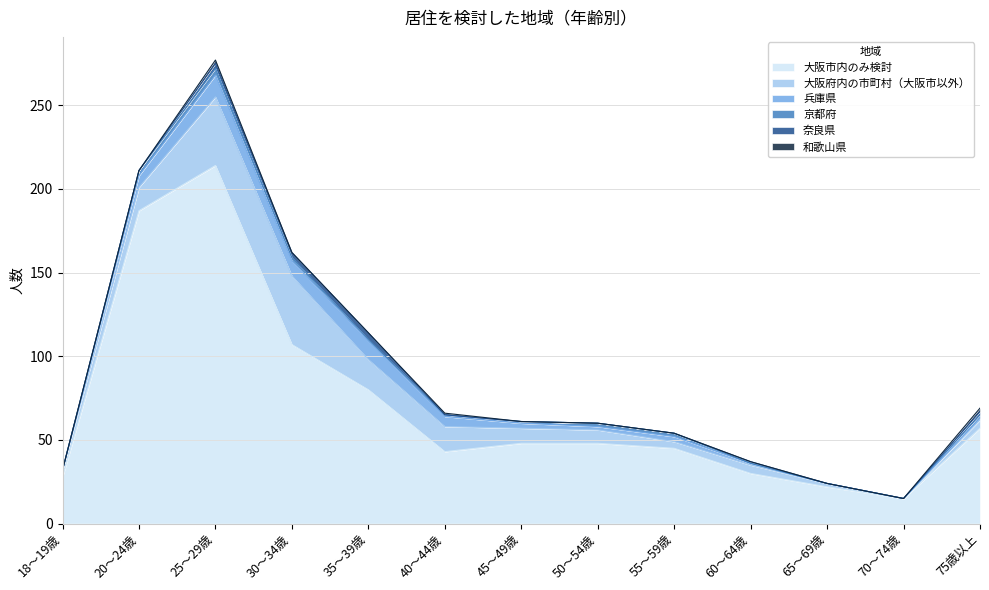

At which category does 和歌山県 reach its first local peak?

25～29歳